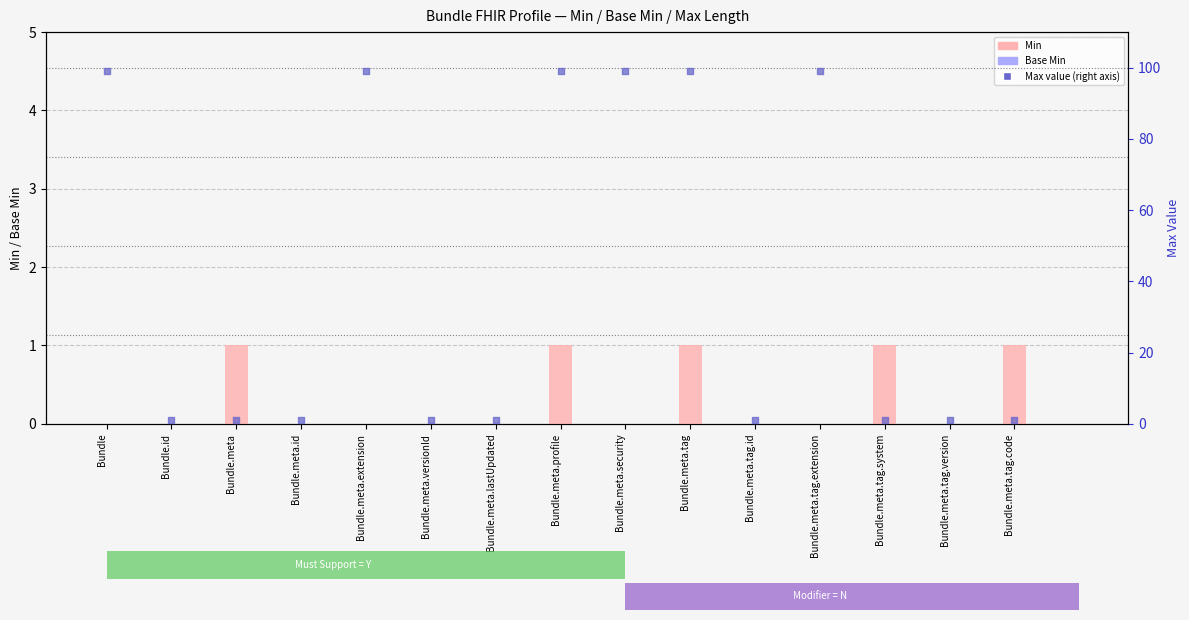

What is the total value across all series at Bundle.meta.id?

1